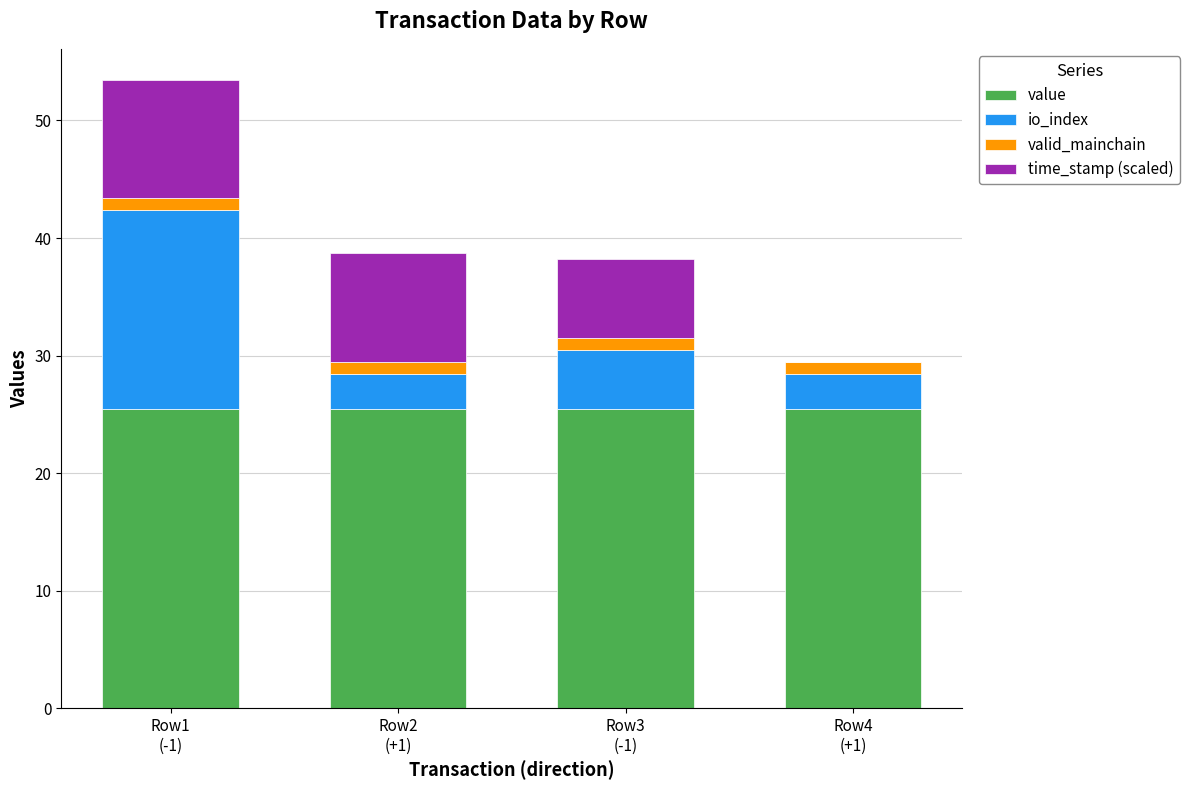

What is the highest value of the value series?

25.5